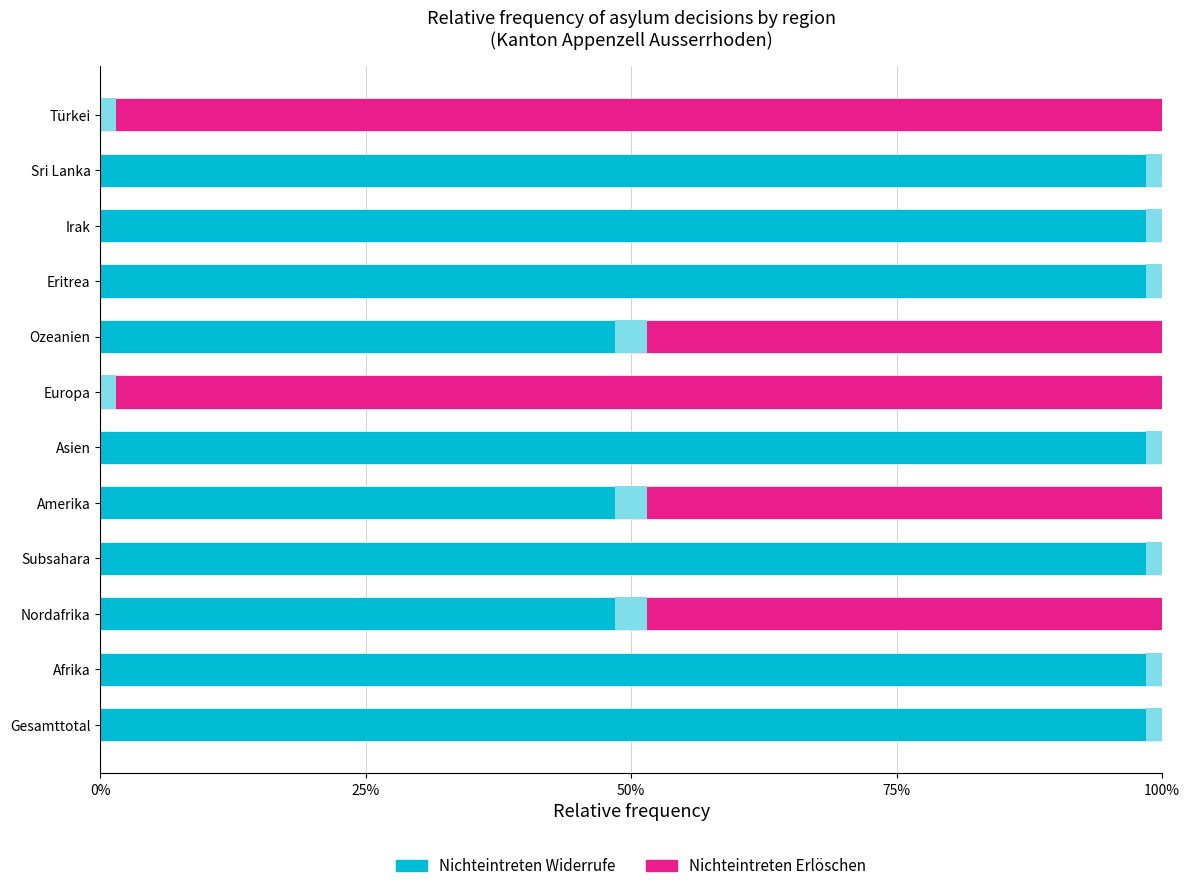

What are all the series names shown in the legend?

Nichteintreten Widerrufe, Nichteintreten Erlöschen